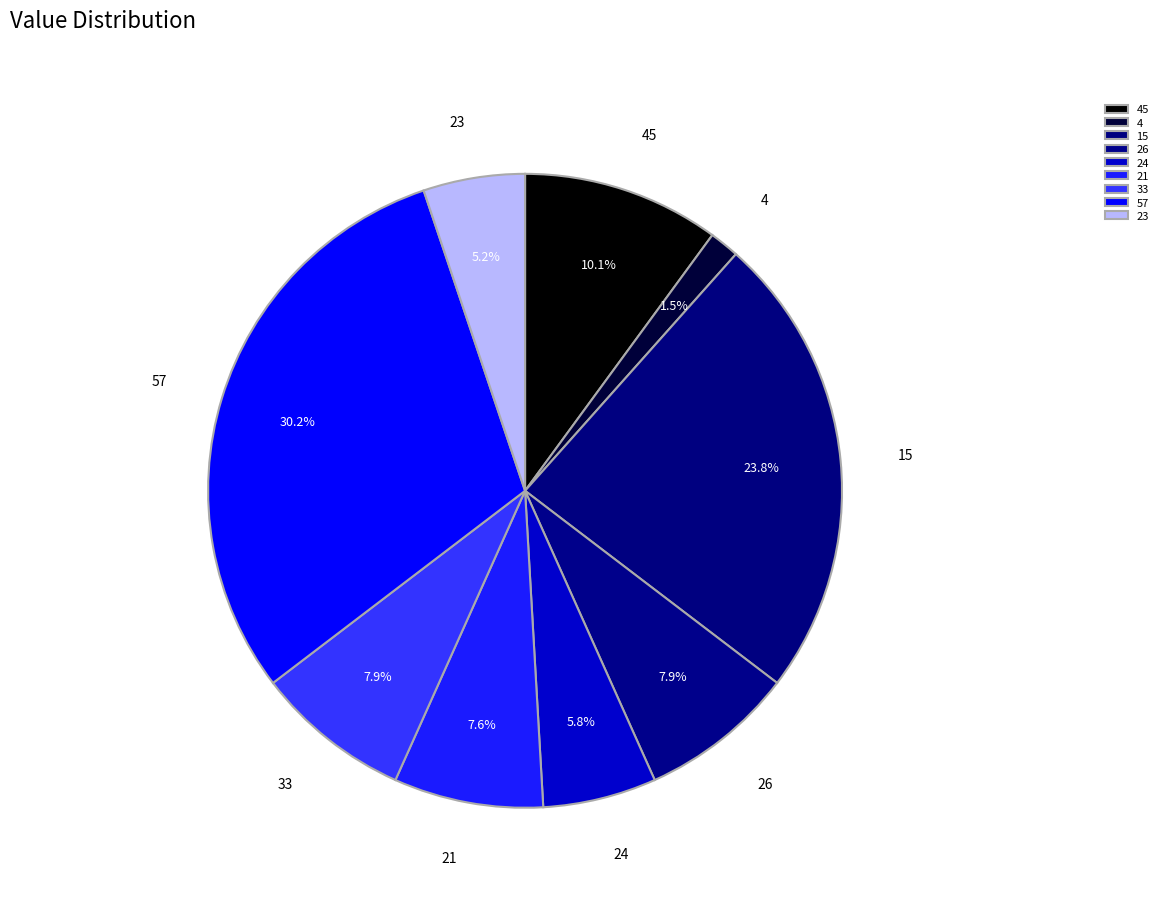

Does 45 represent more than half of the total?

No